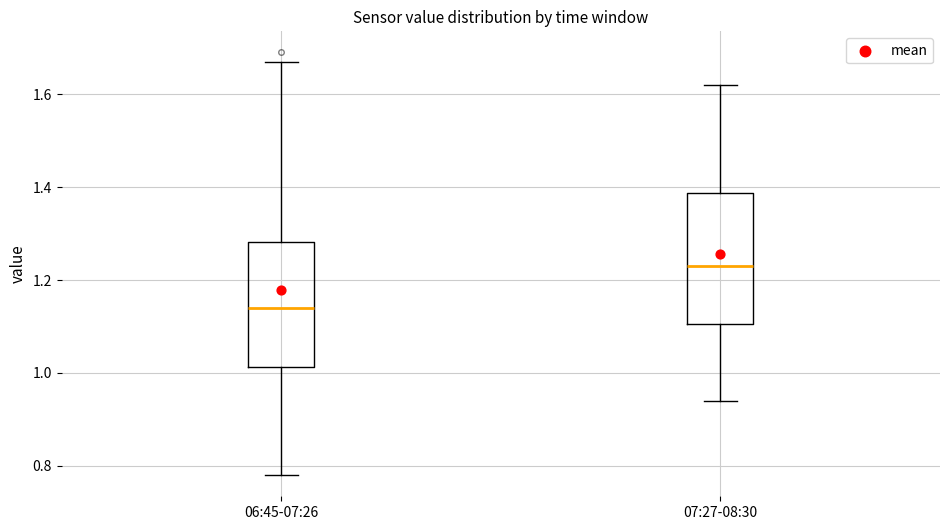

Where does the upper whisker of the box for 07:27-08:30 end on the y-axis? The values are not printed on the chart, so give them approximately, as read against the axis.

1.62